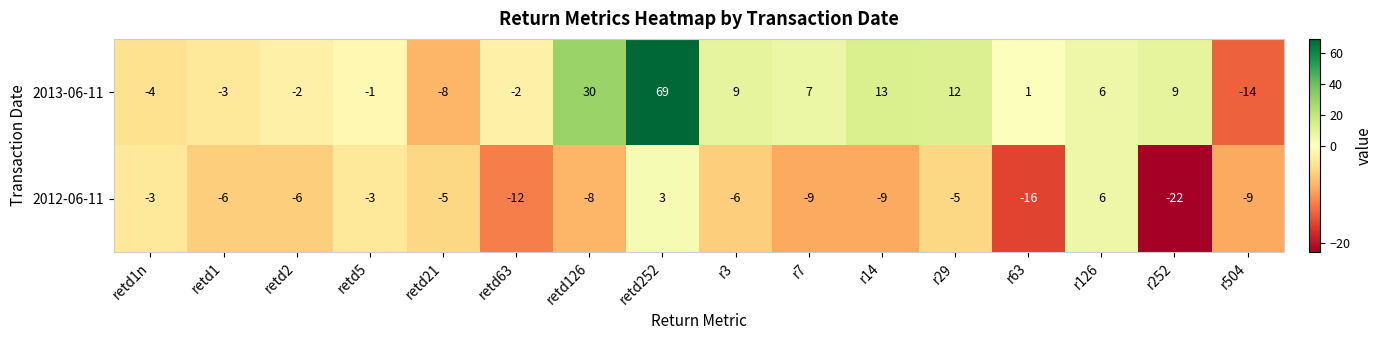

Read the 2013-06-11 value at r126.

6